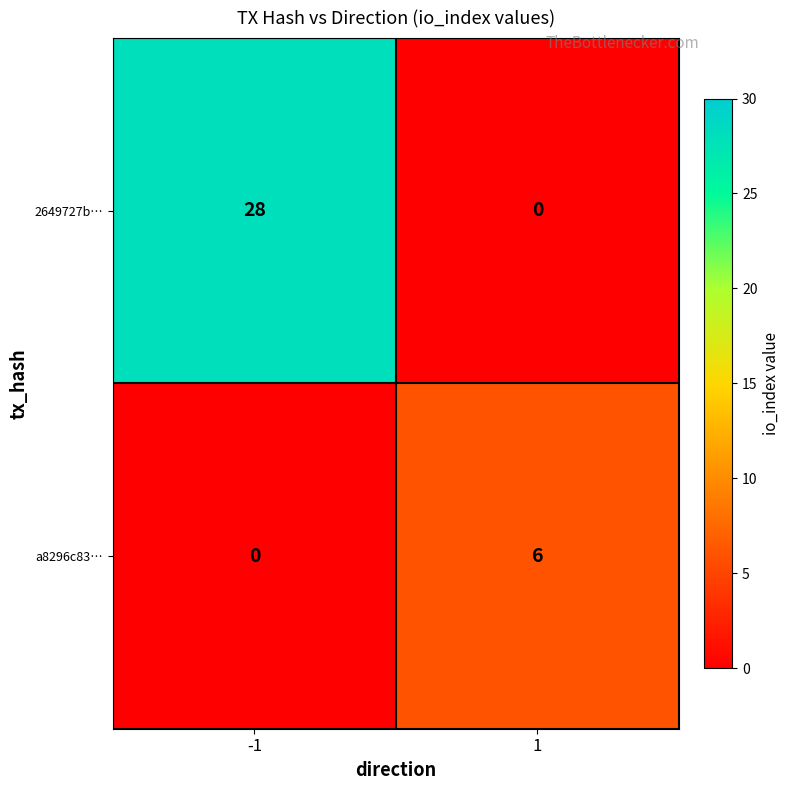

Which series has the largest total across all categories?

2649727b…